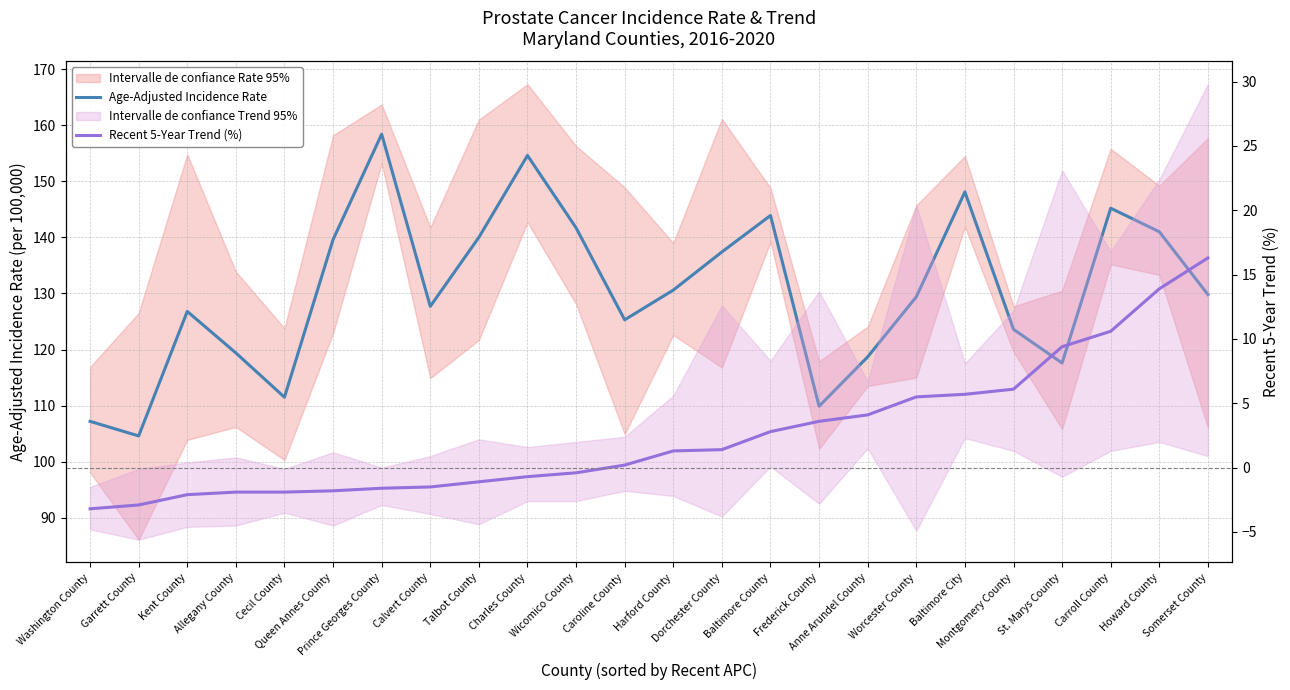

Rank the series at Kent County from highest to lowest value.

Age-Adjusted Incidence Rate, Recent 5-Year Trend (%)